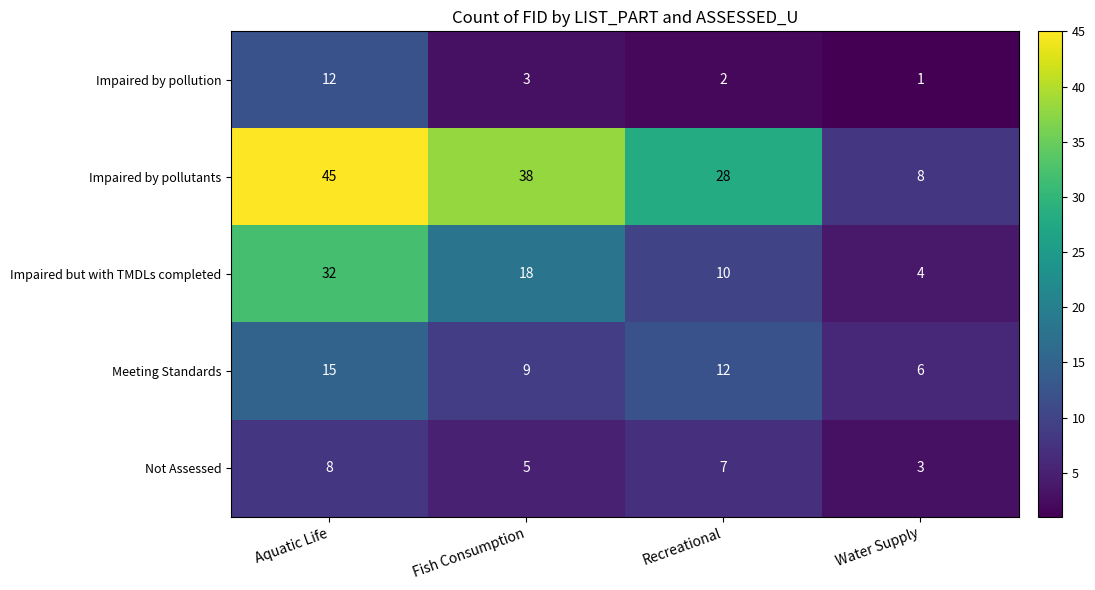

Is the value of Impaired but with TMDLs completed at Recreational greater than the value of Meeting Standards at Water Supply?

Yes